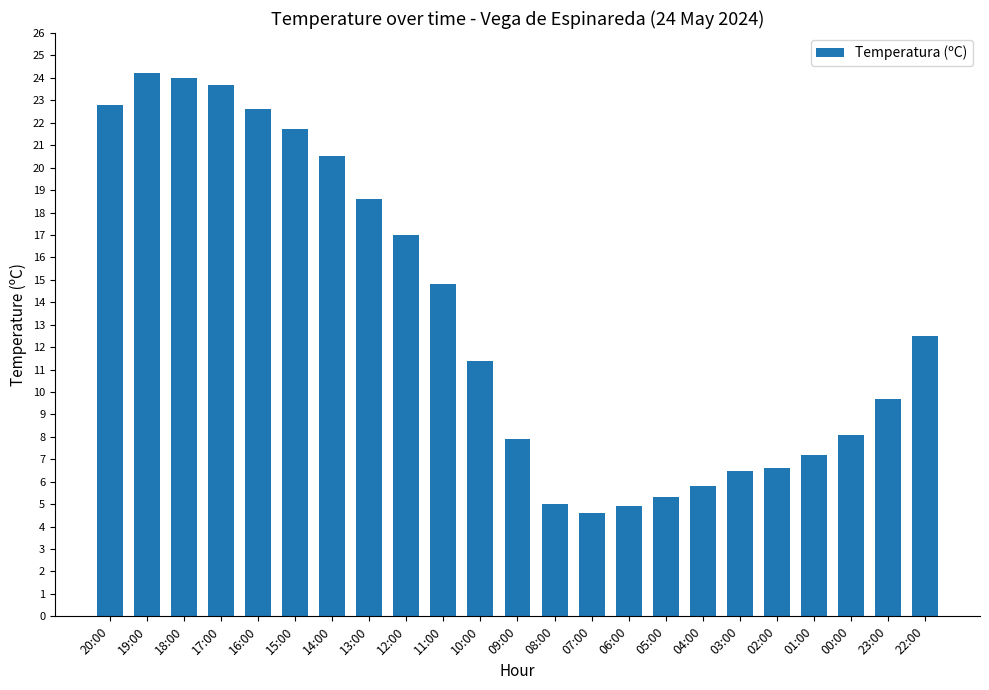

Where does the data first go above 11?

20:00